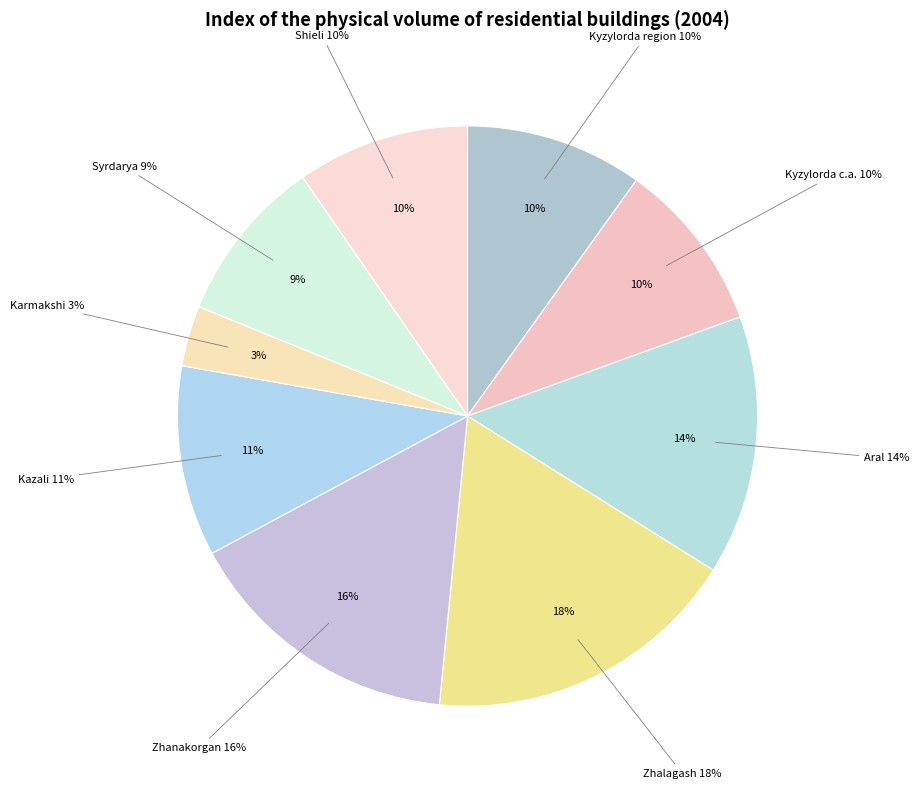

What is the smallest slice in the pie chart?

Karmakshi